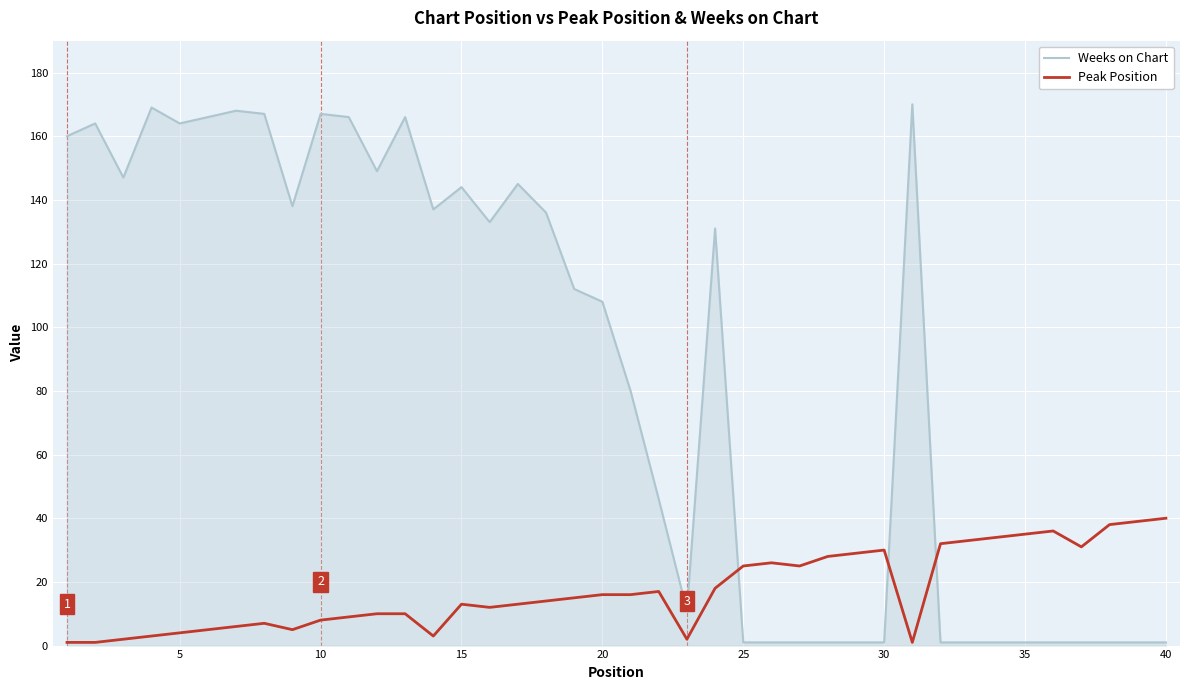

Rank the series by their maximum value, from lowest to highest.

Peak Position, Weeks on Chart